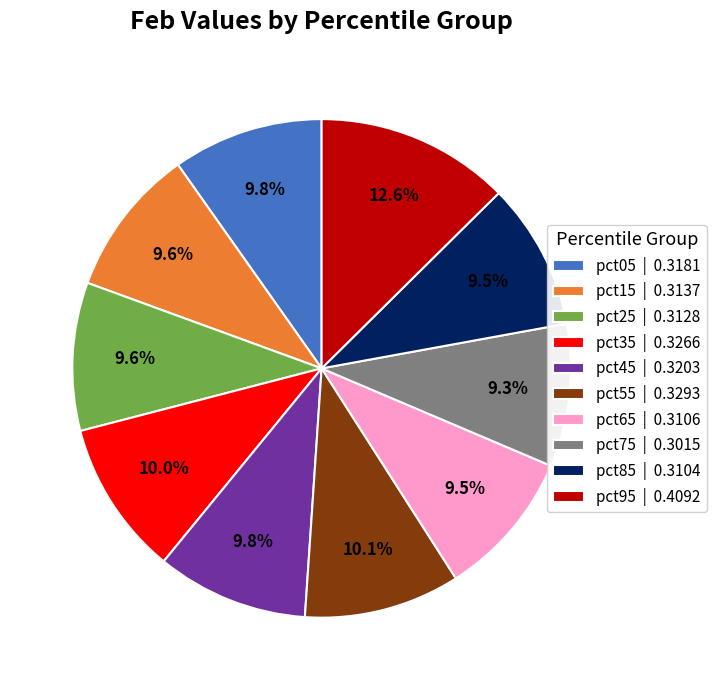

To the nearest percent, what percentage of the pie is pct45?

10%